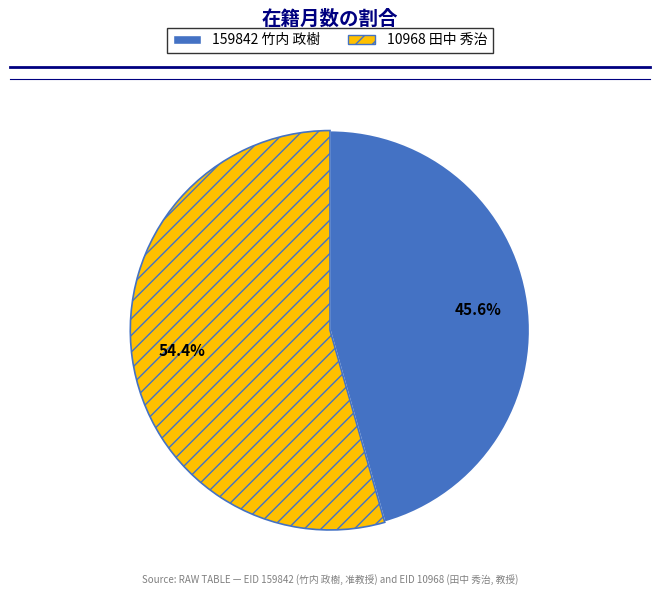

To the nearest percent, what portion does 159842 竹内 政樹 represent?

46%